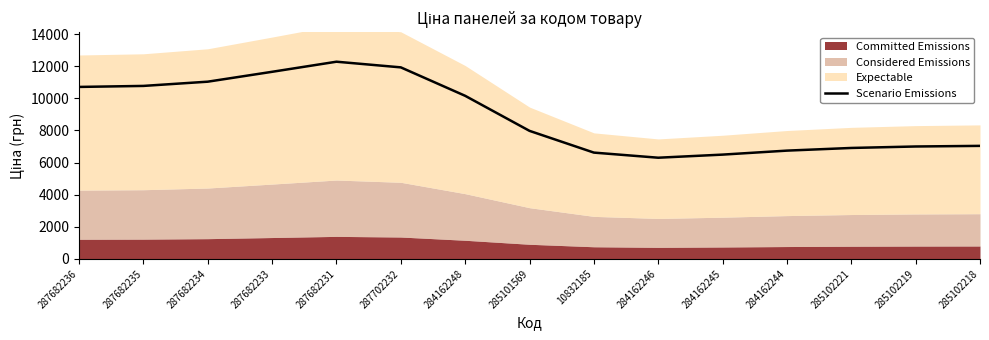

Between 284162246 and 284162248, which is larger?

284162248